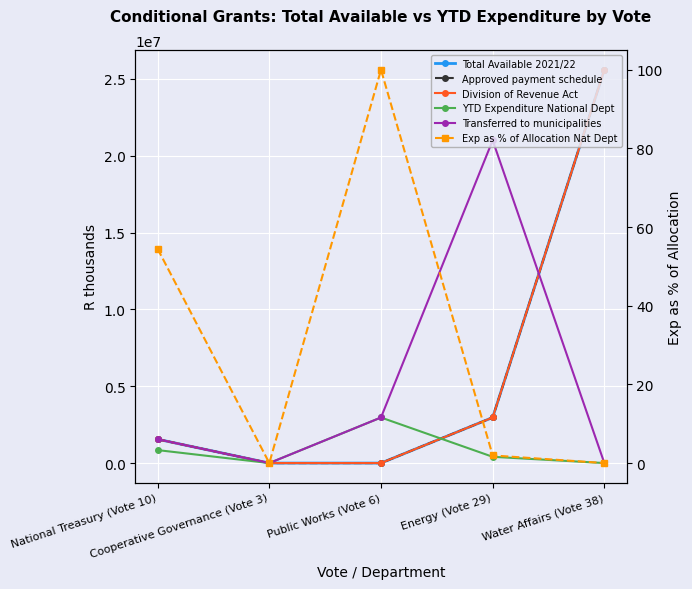

What is the highest value of the Transferred to municipalities series?

21000000.0